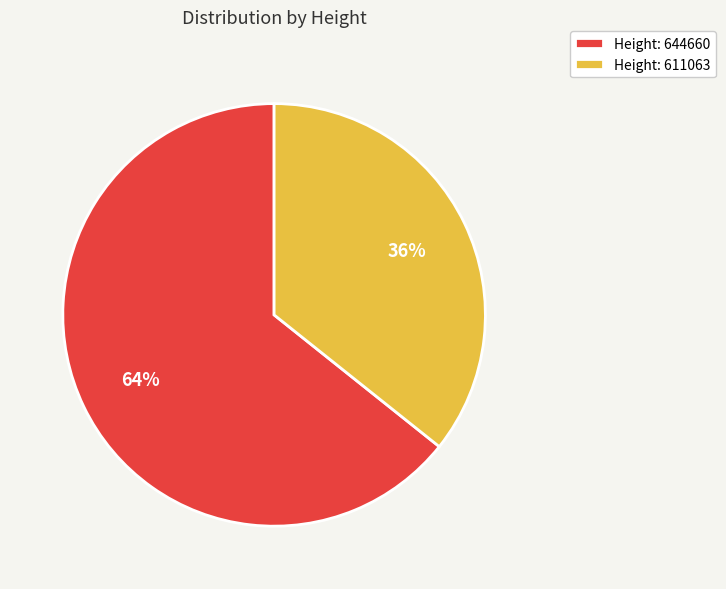

Count the number of slices in the pie.

2